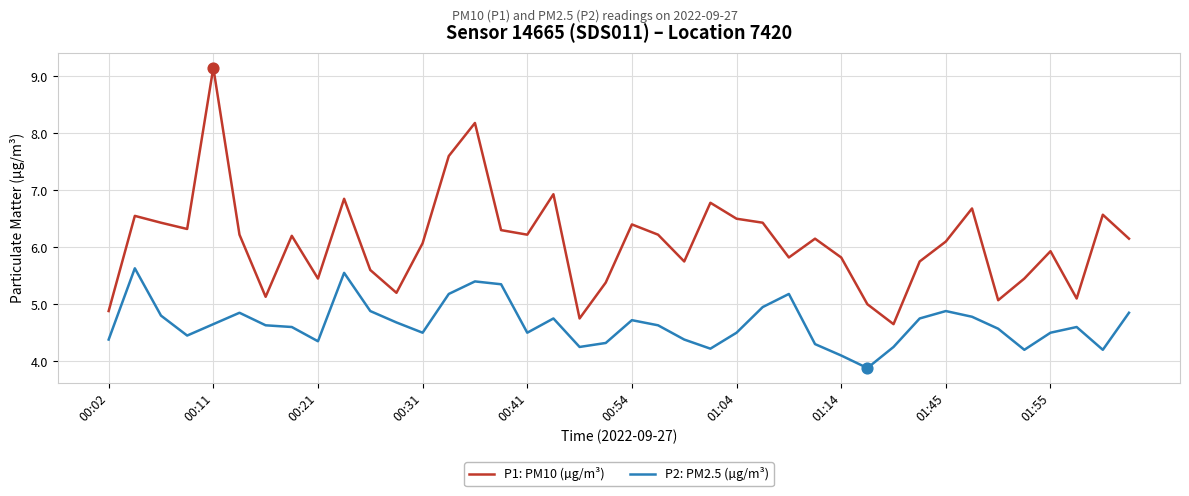

Which series has the largest total across all categories?

P1: PM10 (µg/m³)